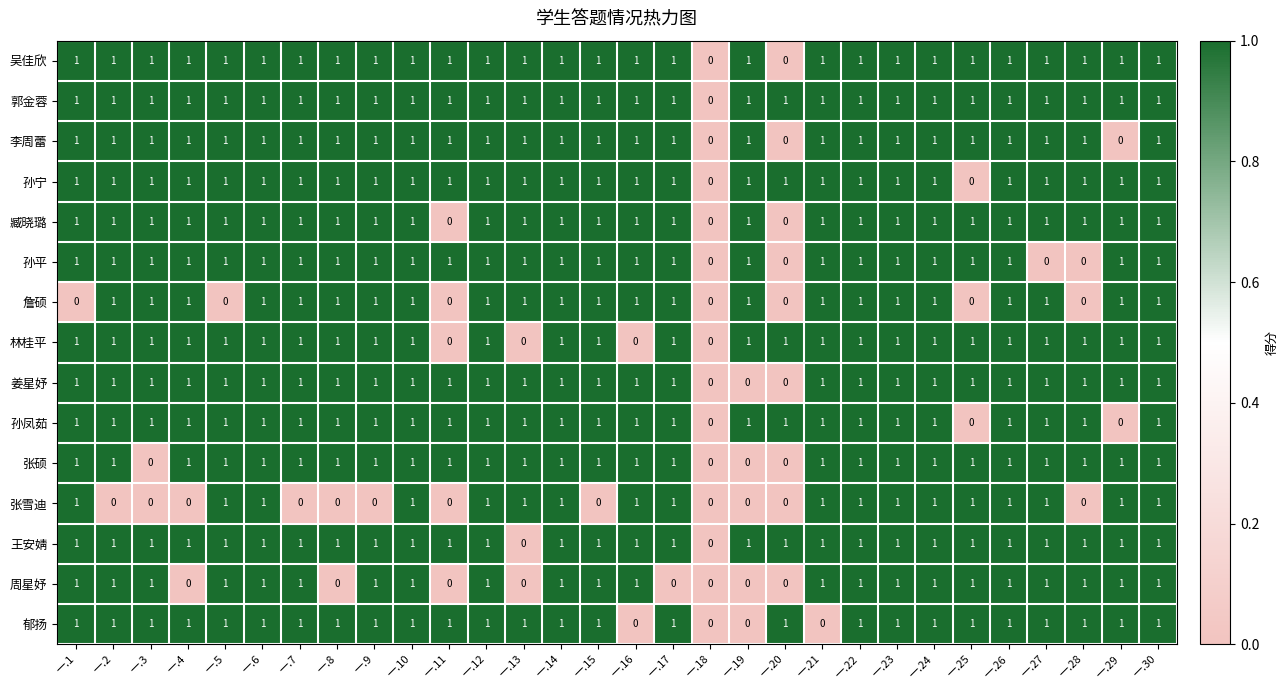

How many 孙凤茹 values are between 1 and 2?

27